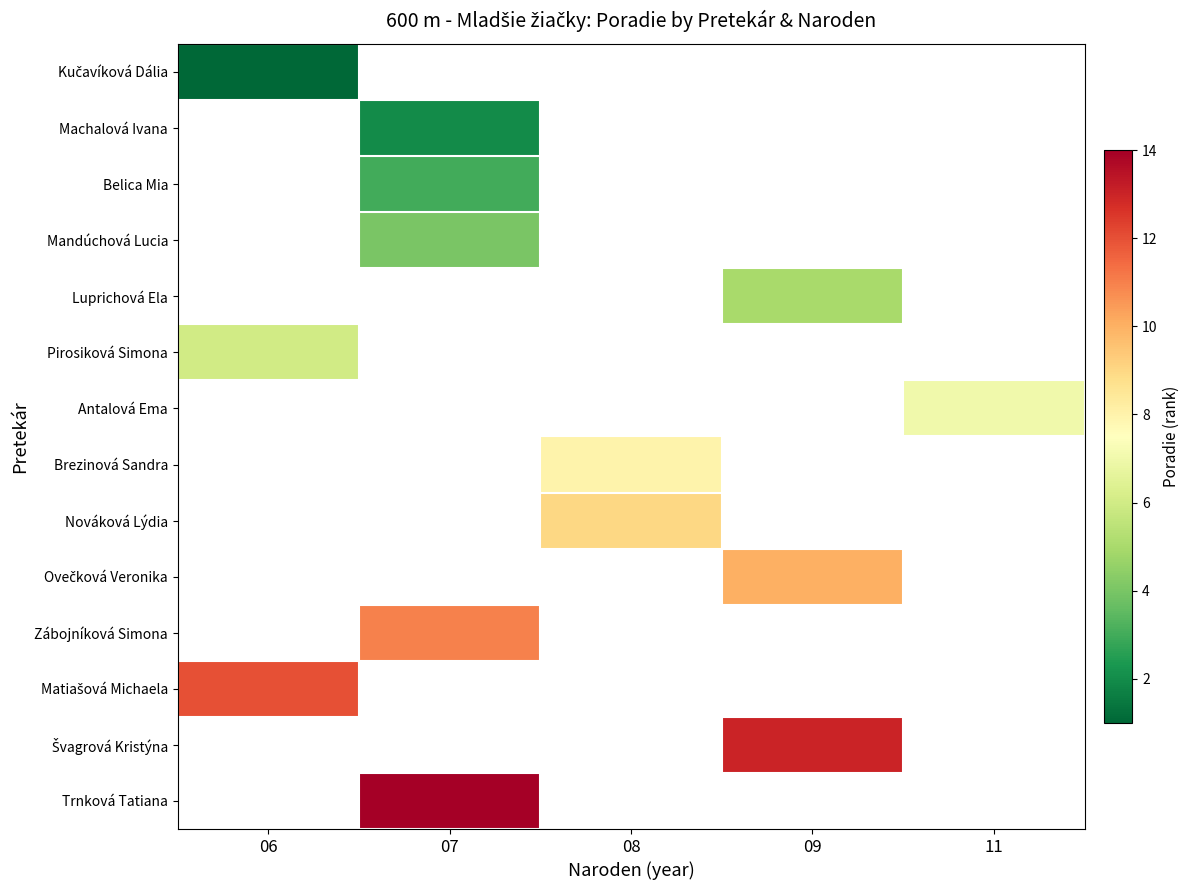

At how many categories does at least one series exceed 10?

3